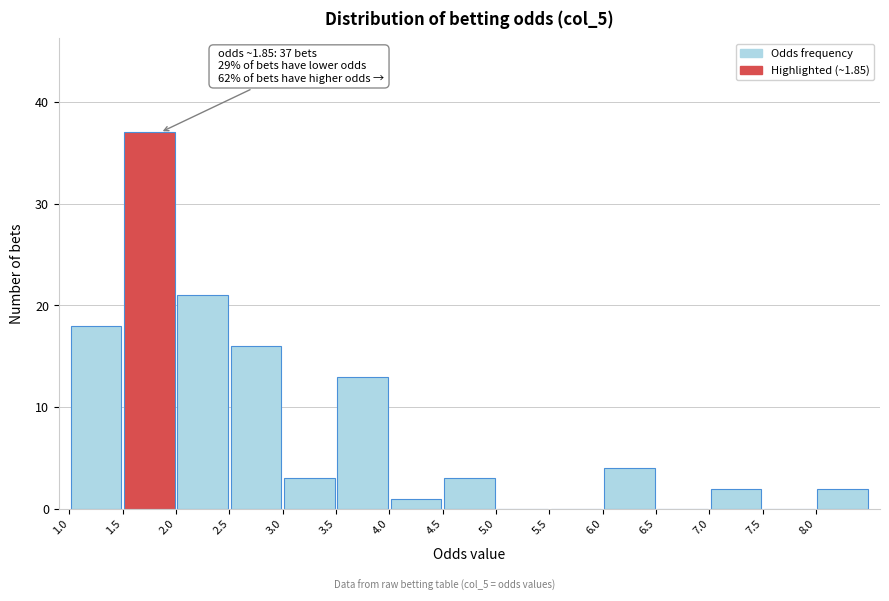

Over which range of the x-axis is the bar tallest?

1.5 to 2.0